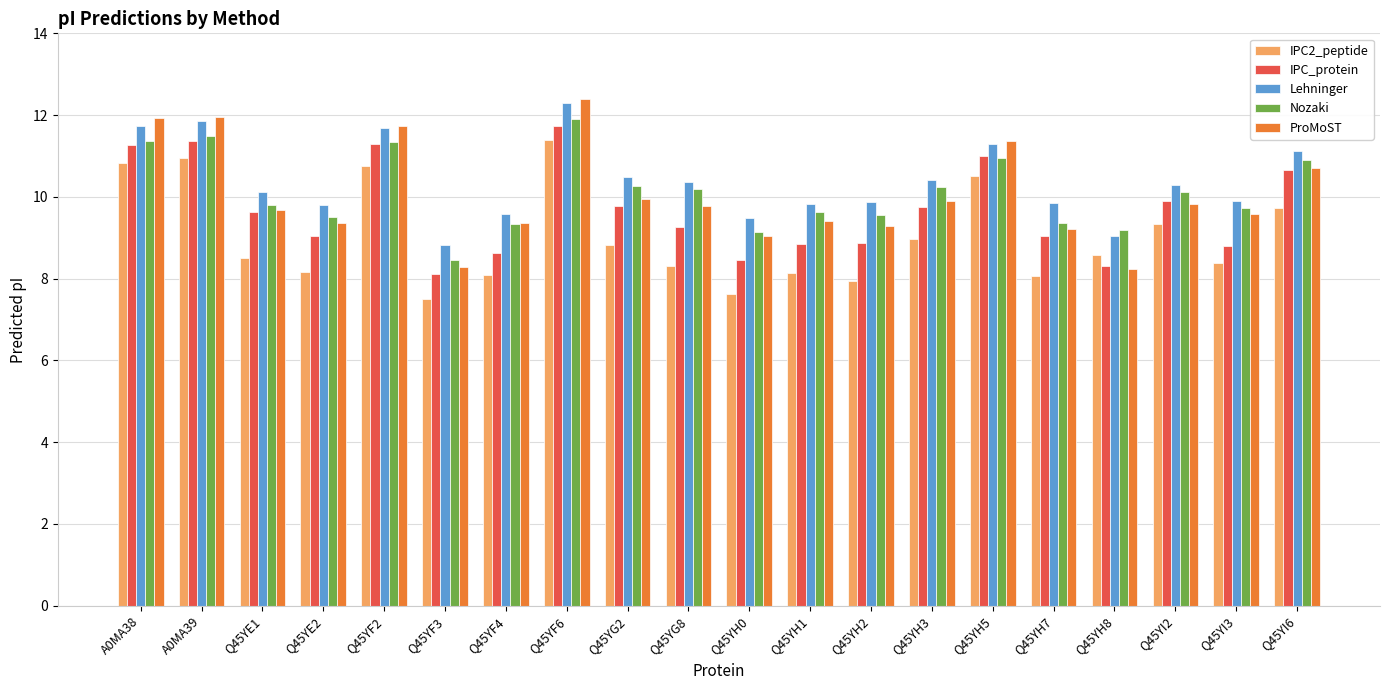

Which label corresponds to the largest value in the chart?

Q45YF6